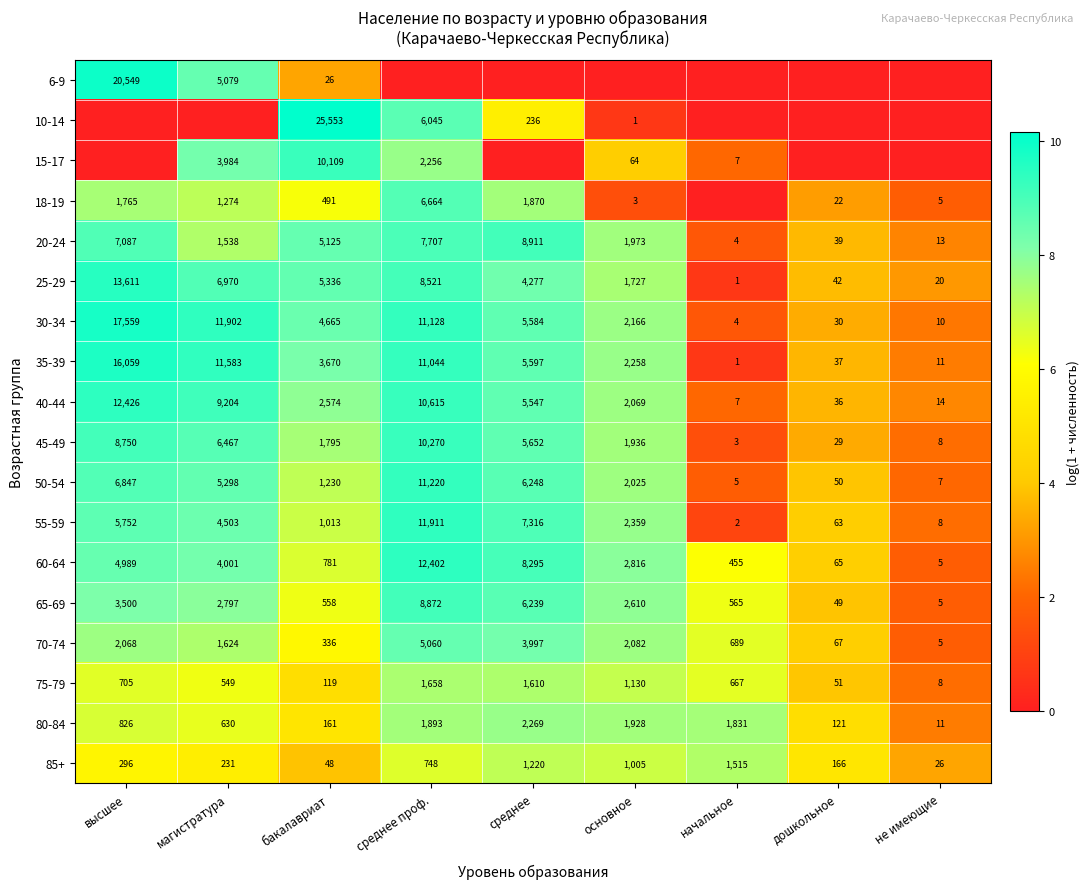

The value of 40-44 at среднее is 5547. True or false?

True